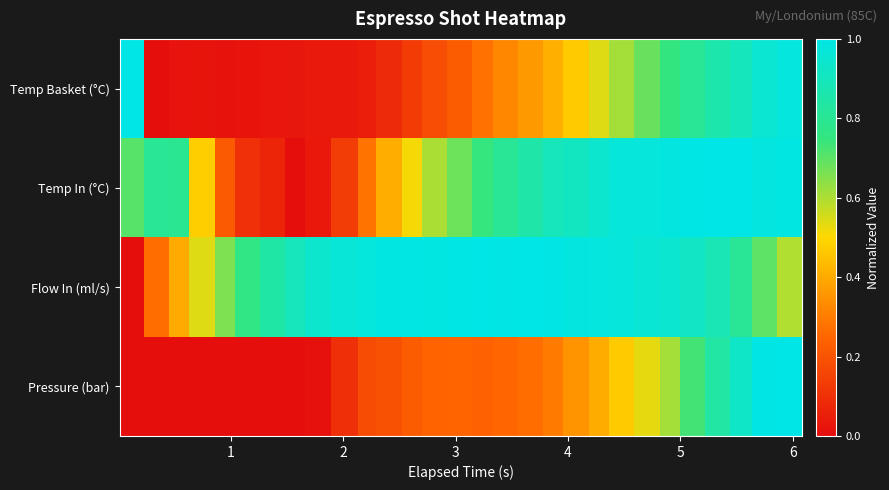

How many categories are shown in the chart?

29